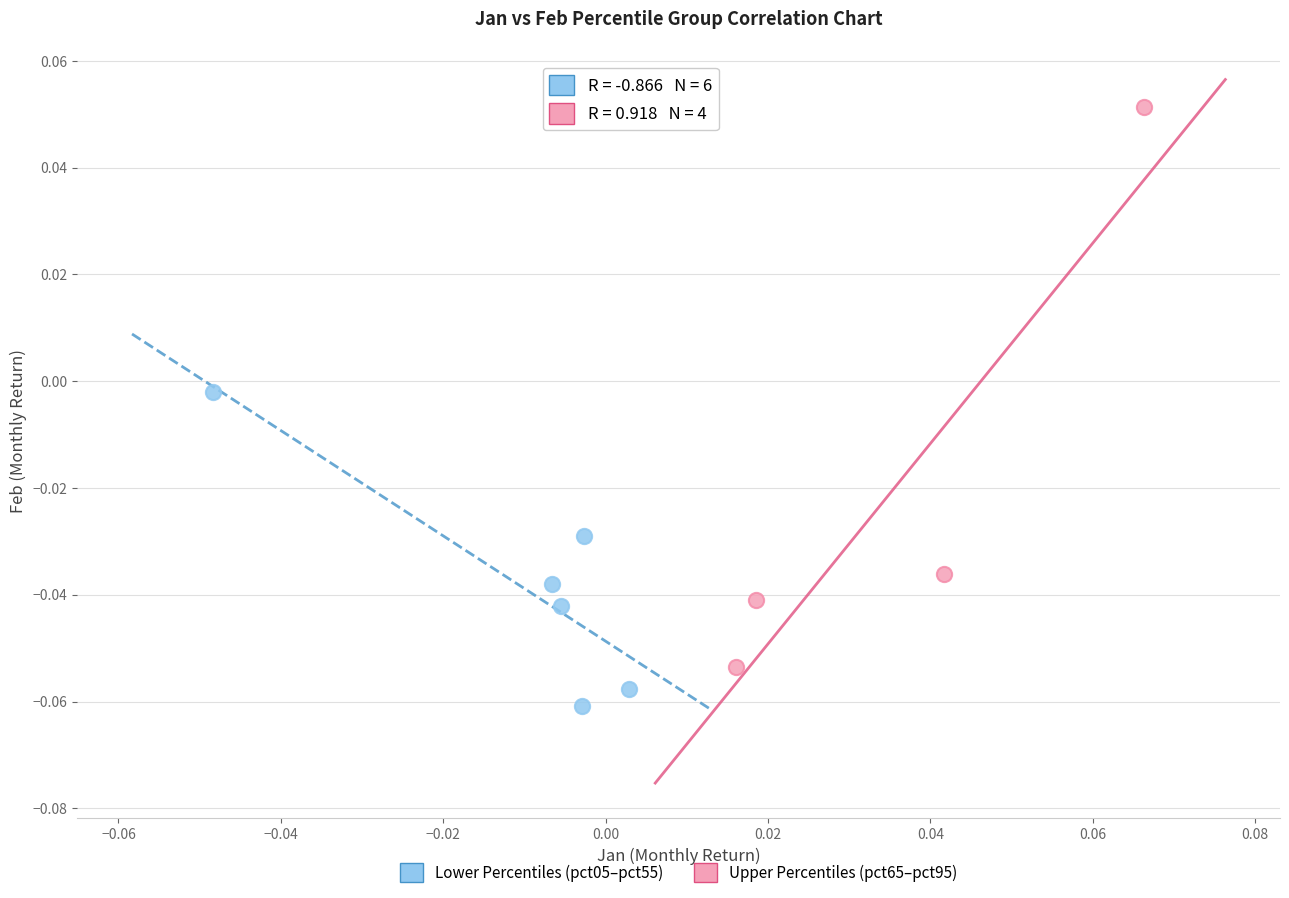

Which series reaches the maximum Y coordinate?

Upper Percentiles (pct65–pct95)